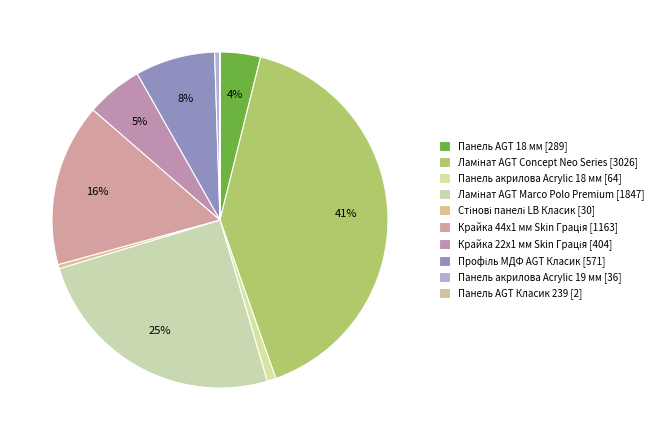

Which slice is the smallest?

Панель AGT Класик 239